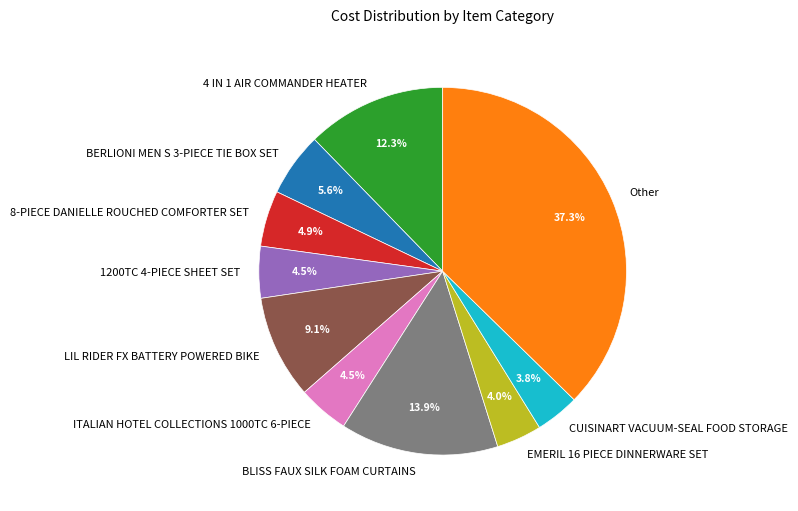

Between 8-PIECE DANIELLE ROUCHED COMFORTER SET and Other, which is larger?

Other